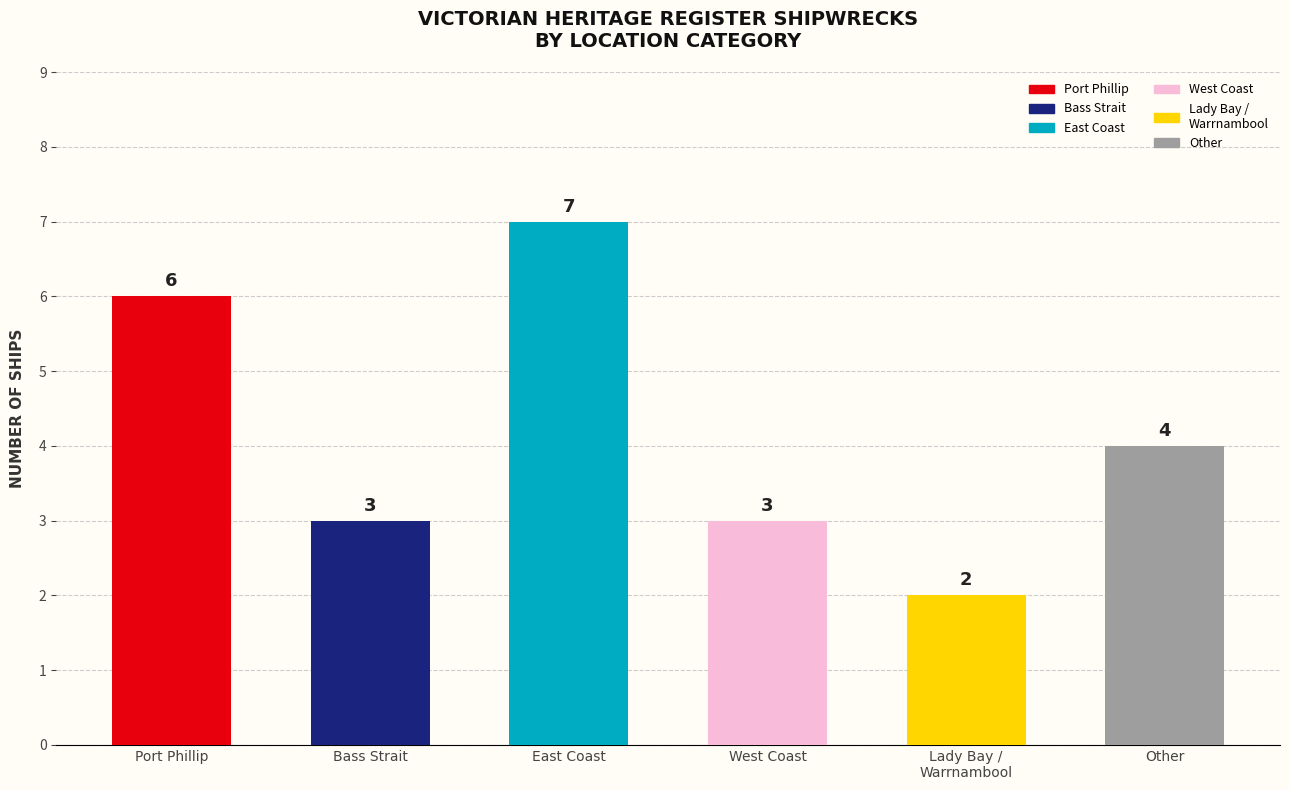

What is the average value?

4